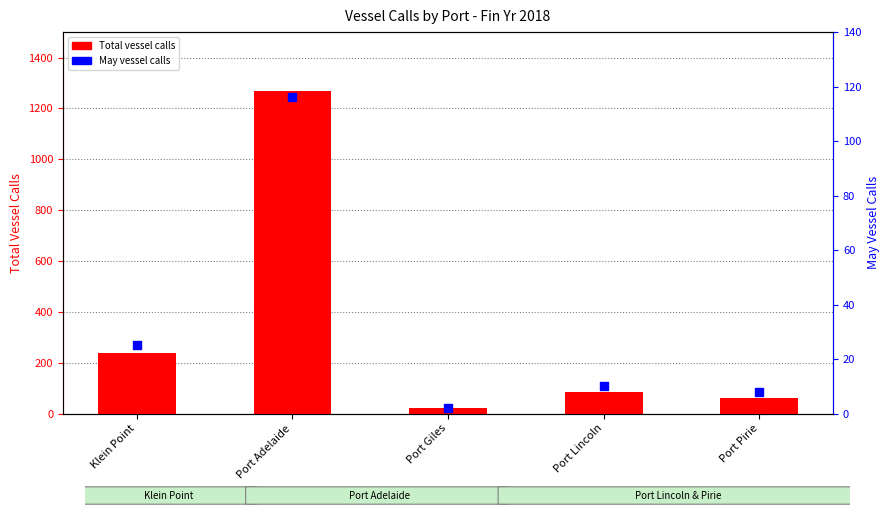

Is the value of Total vessel calls at Port Adelaide greater than the value of May vessel calls at Port Lincoln?

Yes